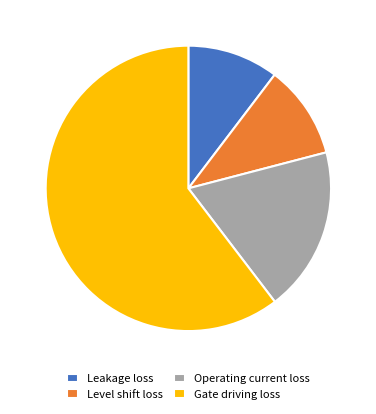

Which slice is the largest?

Gate driving loss